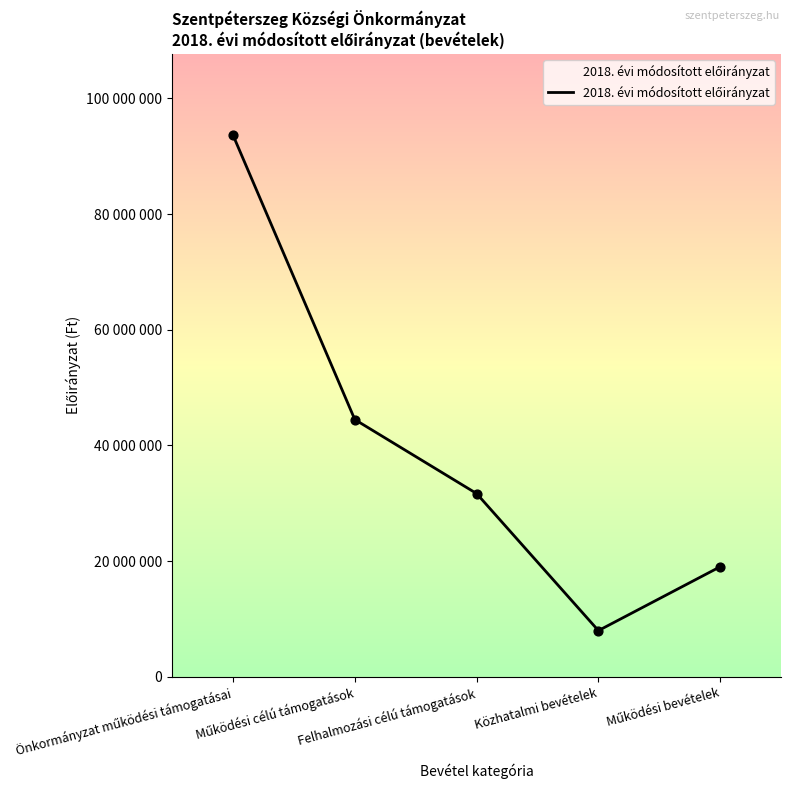

Approximately how many times larger is the value at Működési célú támogatások compared to Működési bevételek?

2.3